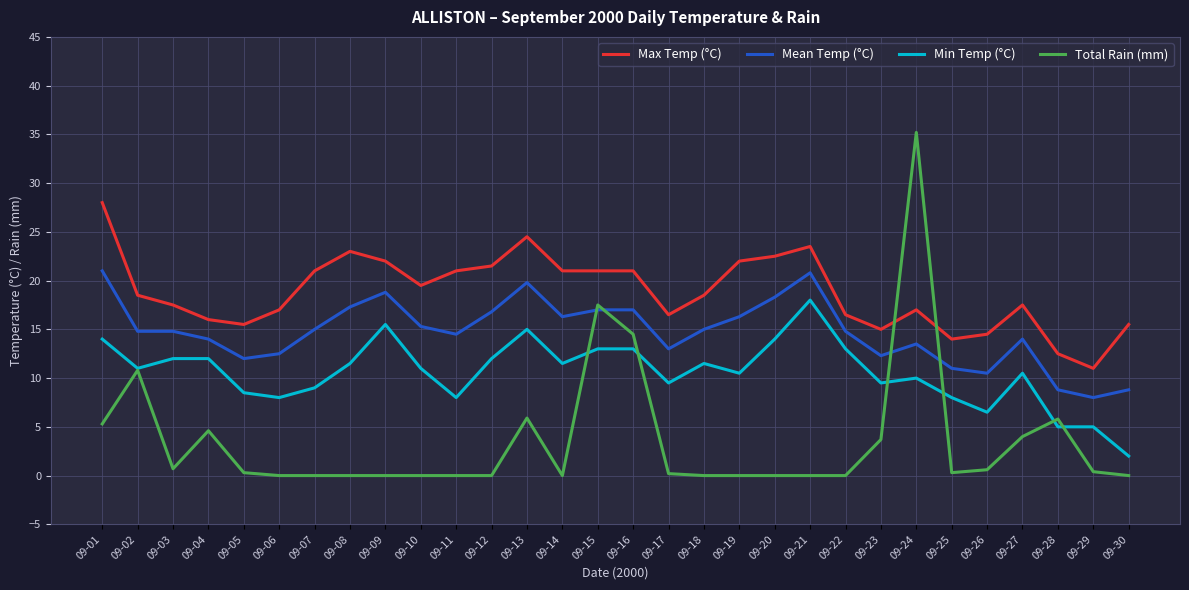

What is the highest value of the Mean Temp (°C) series?

21.0